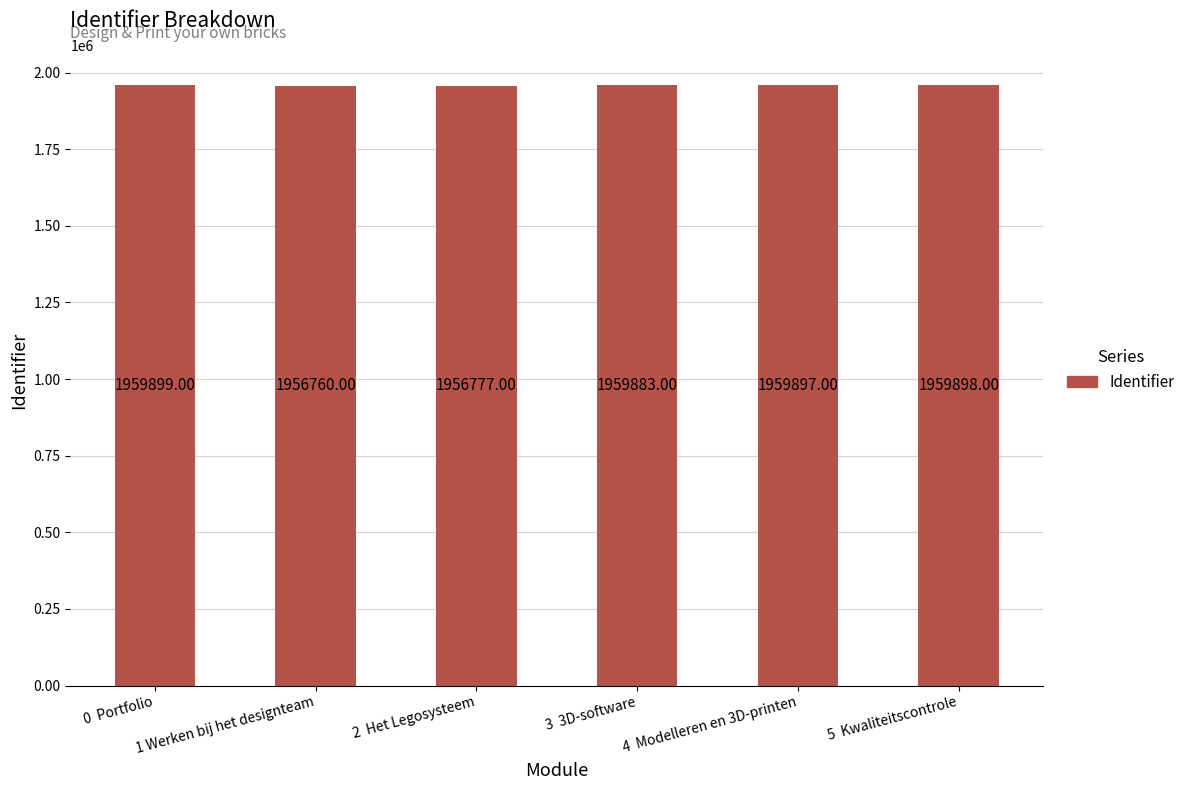

Which label corresponds to the smallest value in the chart?

1 Werken bij het designteam